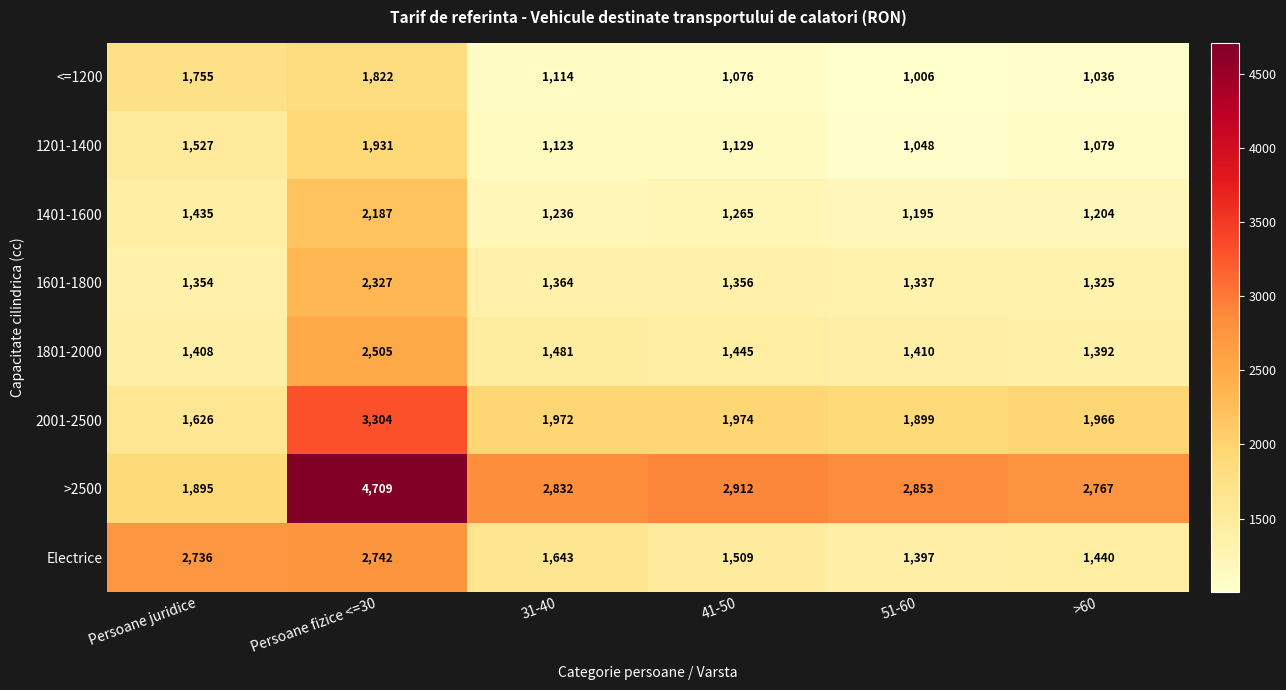

What is the greatest value displayed?

4709